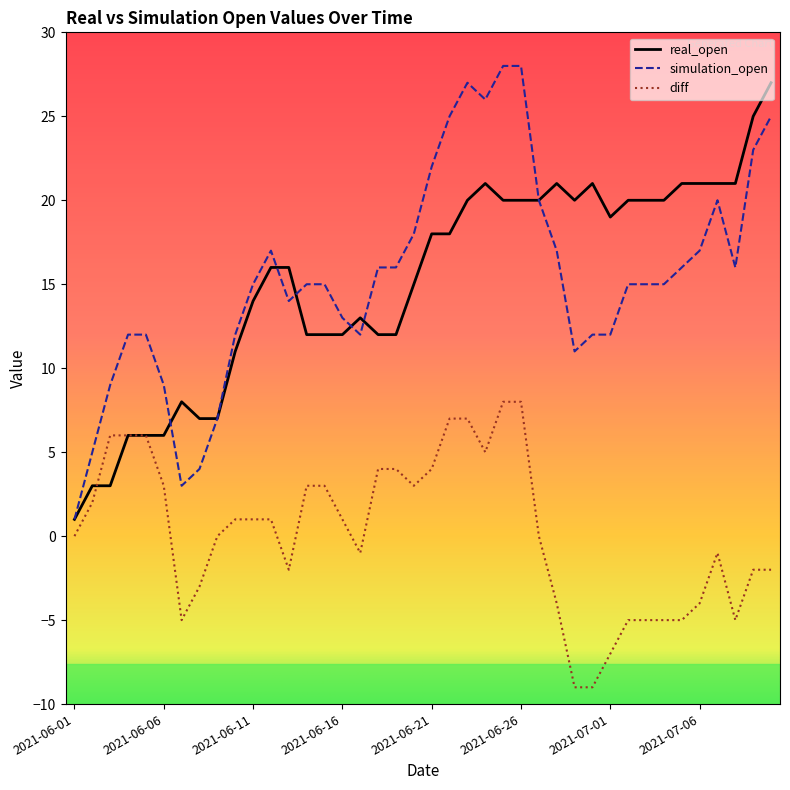

True or false: diff and simulation_open intersect in this chart.

False